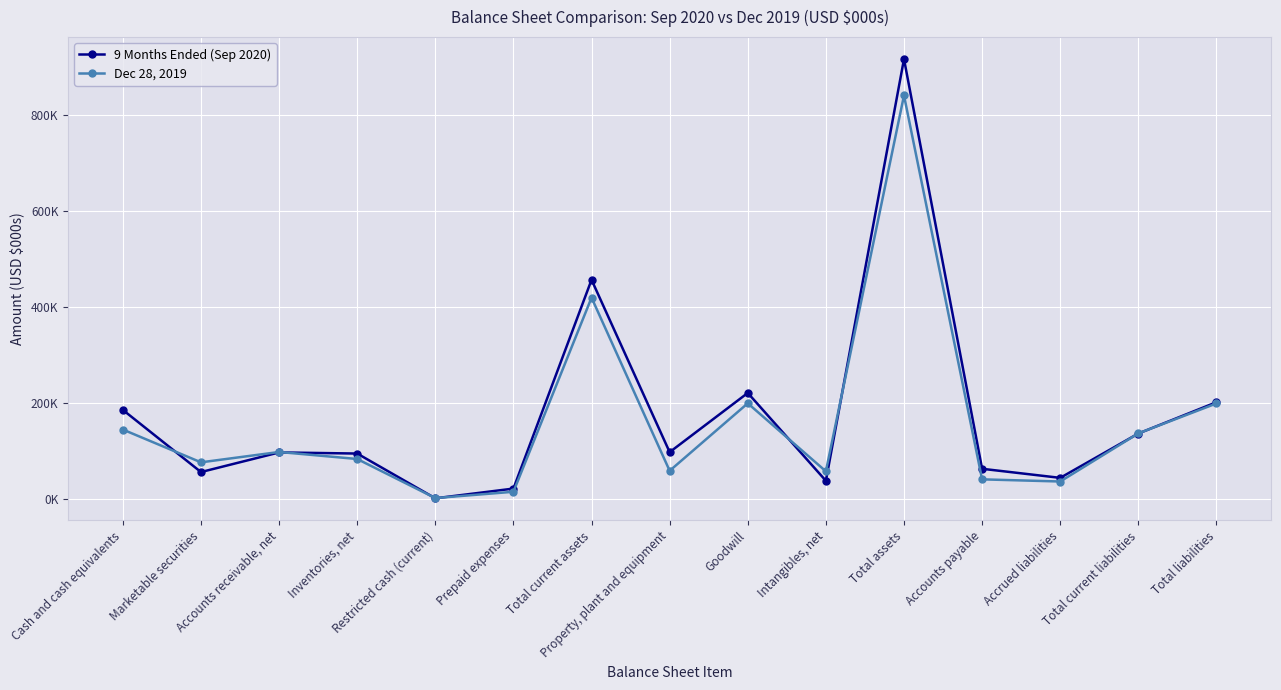

Which series has the widest spread of values?

9 Months Ended (Sep 2020)